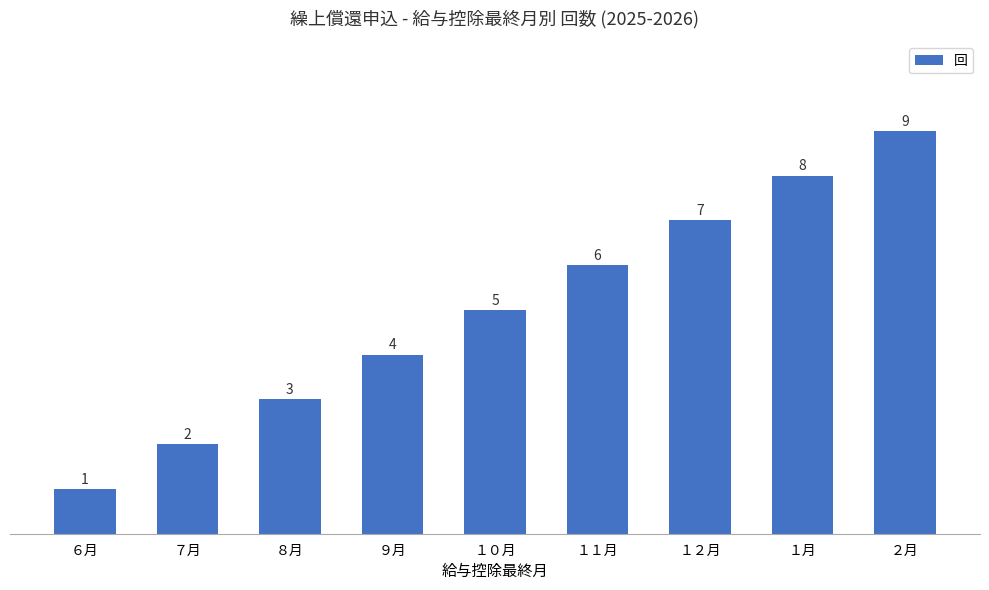

At which label is the value closest to 5?

１０月